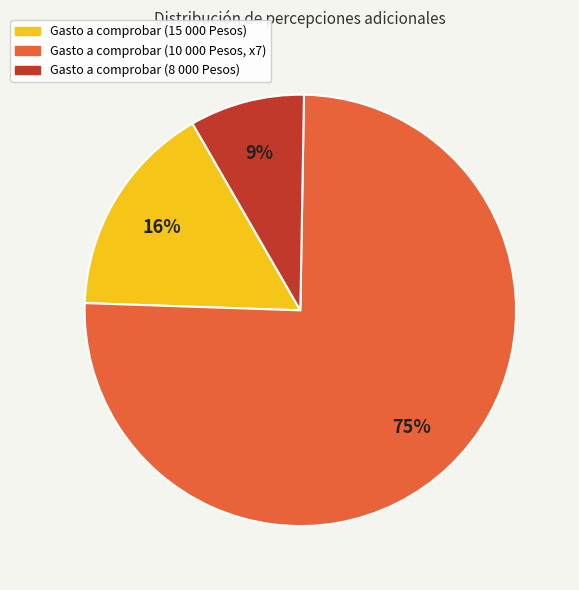

Does any single category account for the majority?

Yes